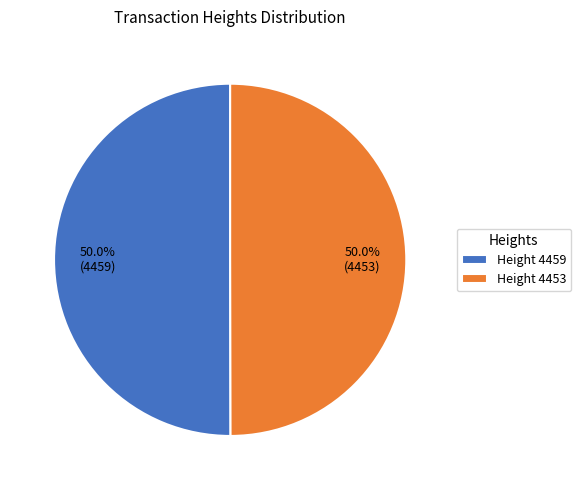

What is the ratio of the value at Height 4459 to the value at Height 4453?

1.0